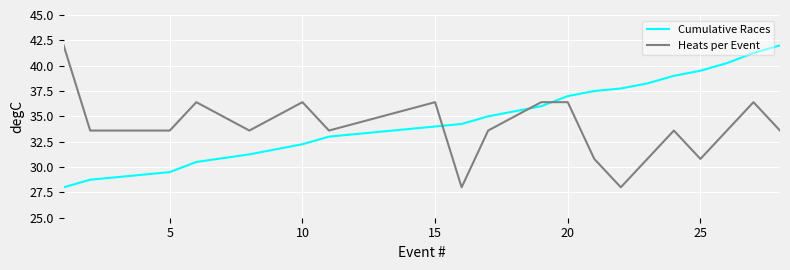

What is the lowest value of the Heats per Event series?

28.0